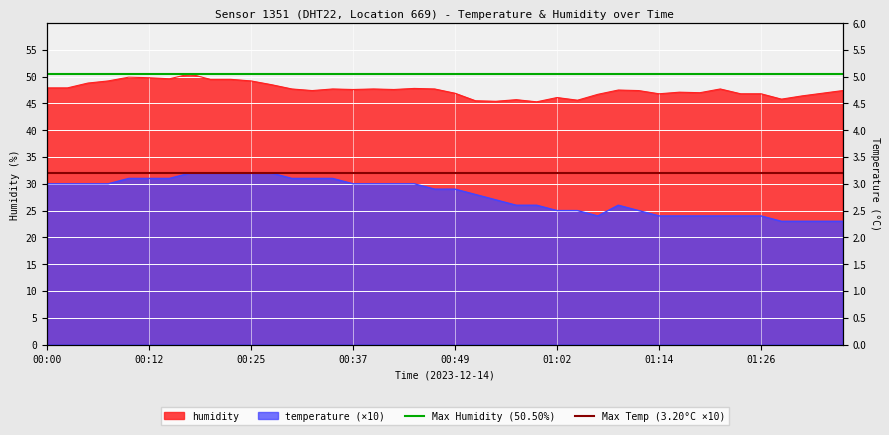

How many lines are shown in the chart?

2